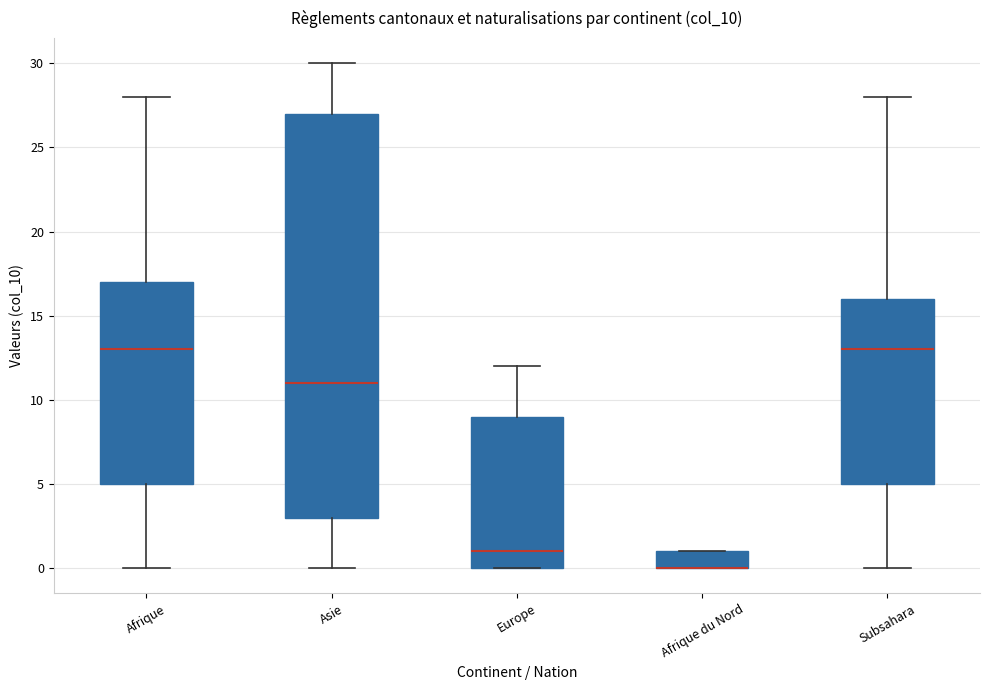

Where does the upper whisker of the box for Subsahara end on the y-axis? The values are not printed on the chart, so give them approximately, as read against the axis.

28